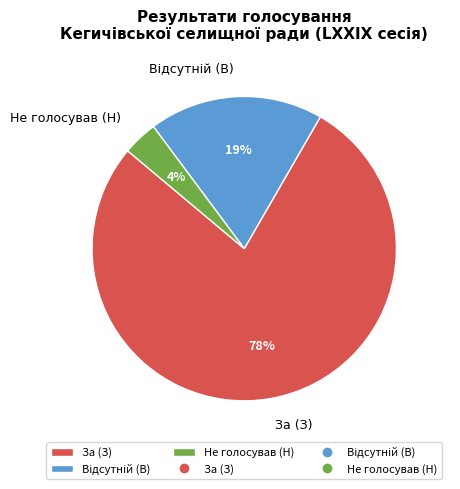

Is the sum of Не голосував (Н) and За (З) greater than half?

Yes